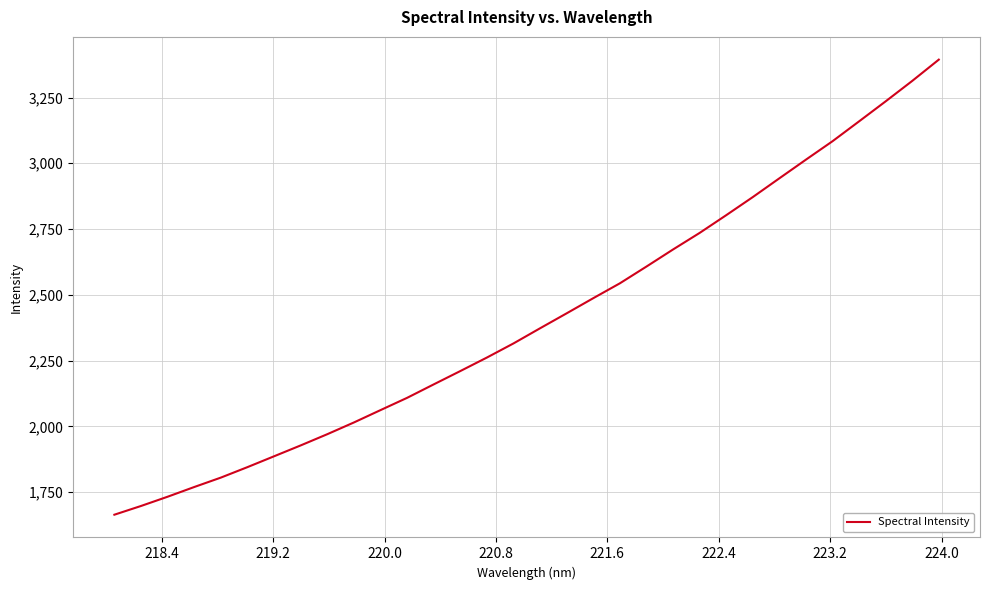

What is the average value?

2409.4